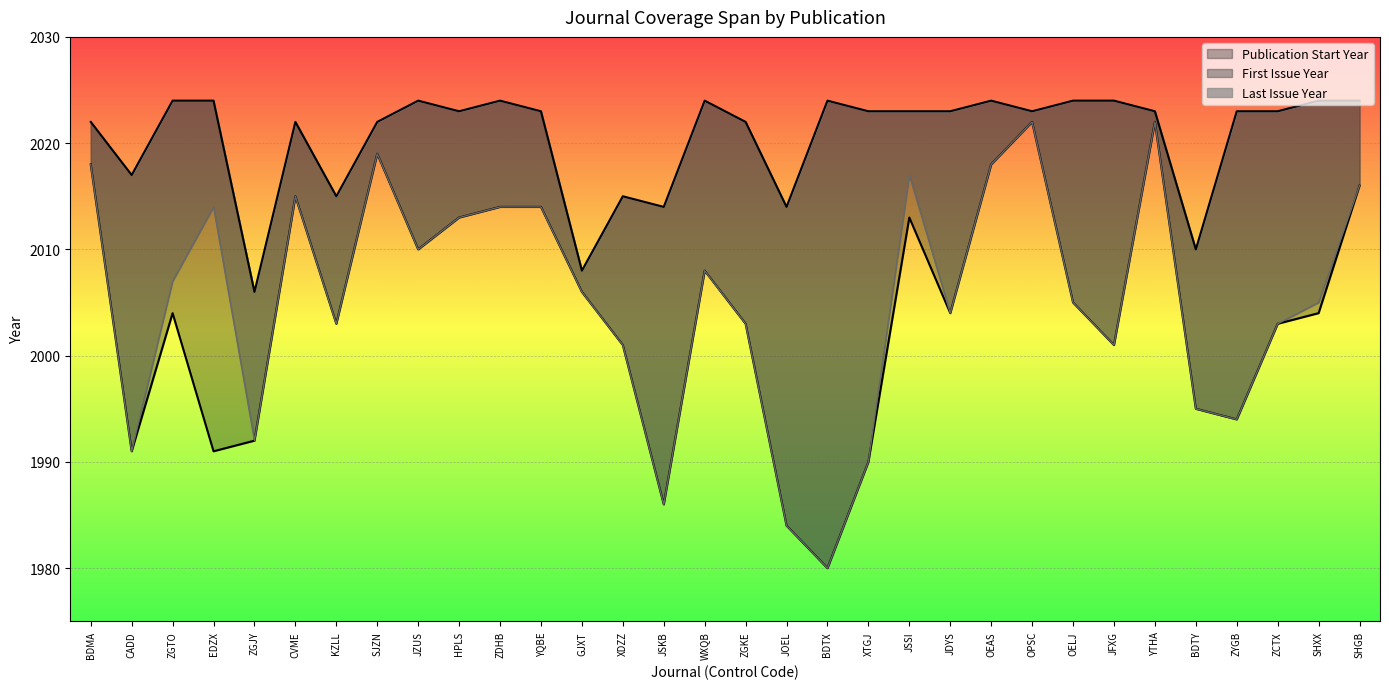

True or false: Publication Start Year and First Issue Year intersect in this chart.

False